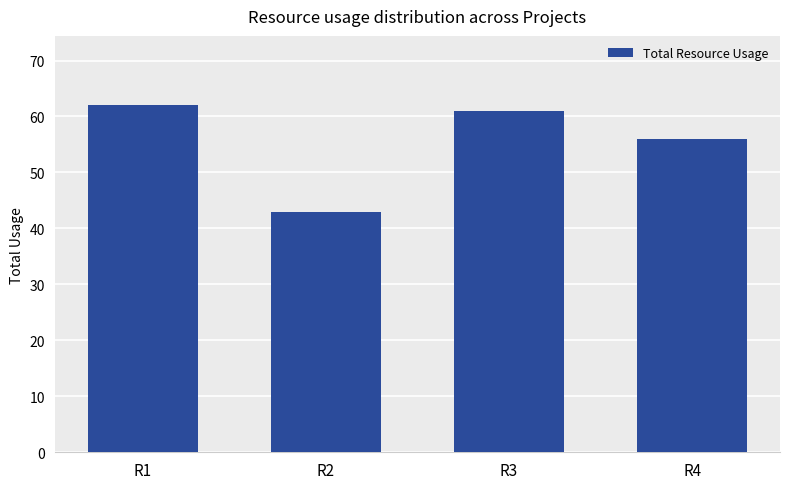

Rank the categories by value from highest to lowest.

R1, R3, R4, R2